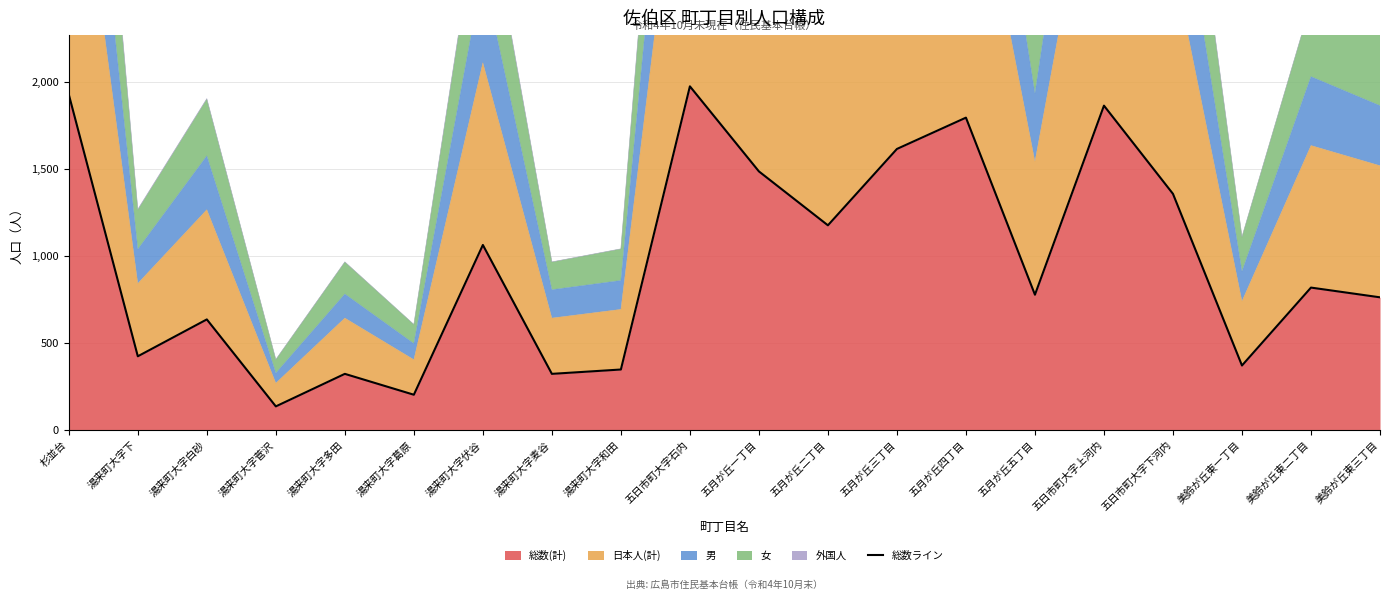

What is the sum of the values at 美鈴が丘東一丁目 and 五月が丘三丁目?

1985